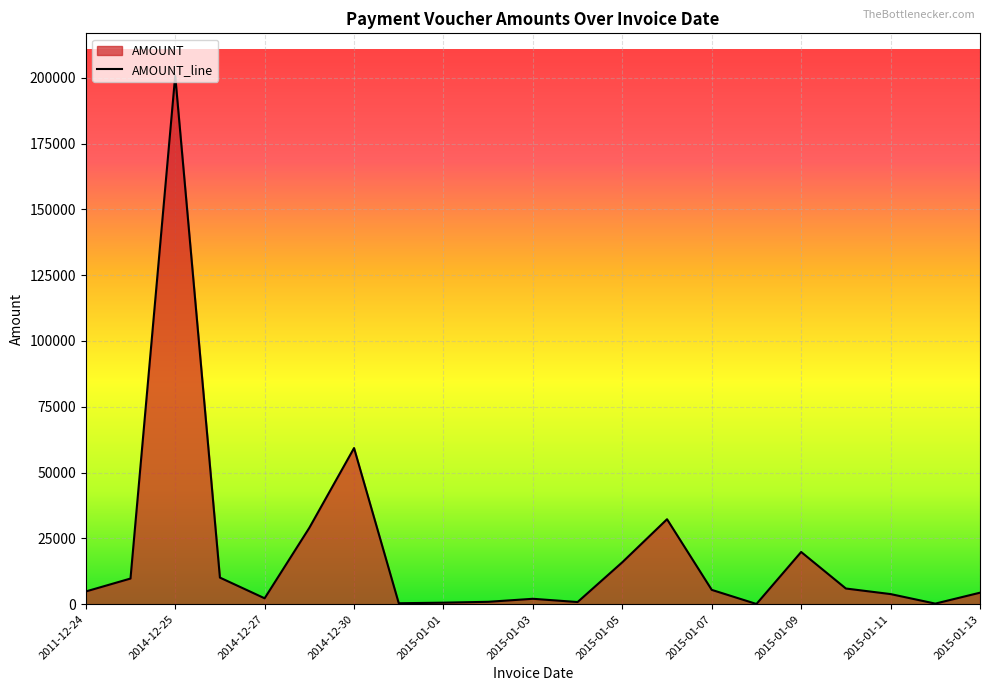

True or false: the data shows 13752.4 at 2014-12-25.

False